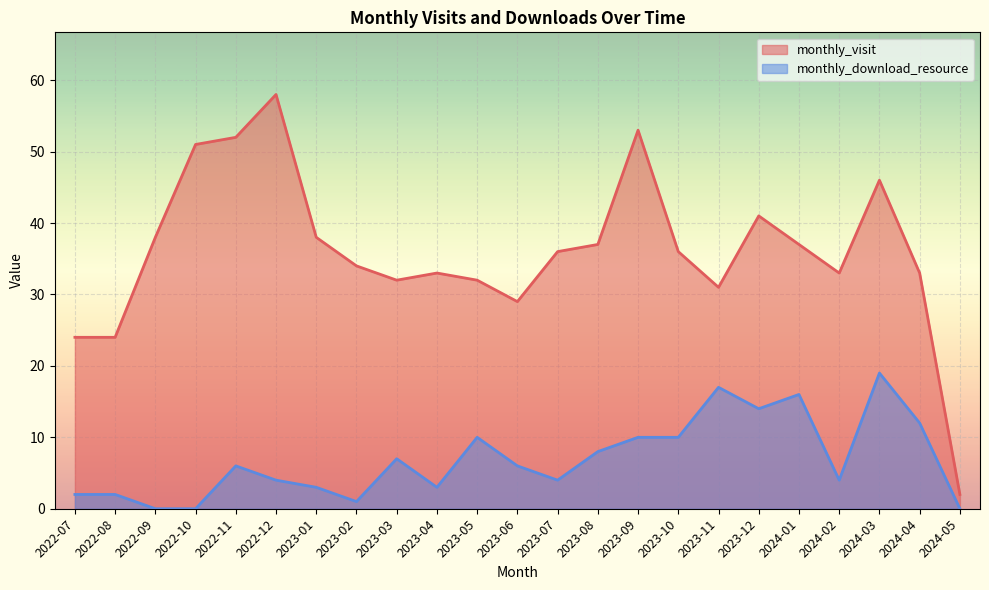

At 2023-02, list the series in order from largest to smallest.

monthly_visit, monthly_download_resource